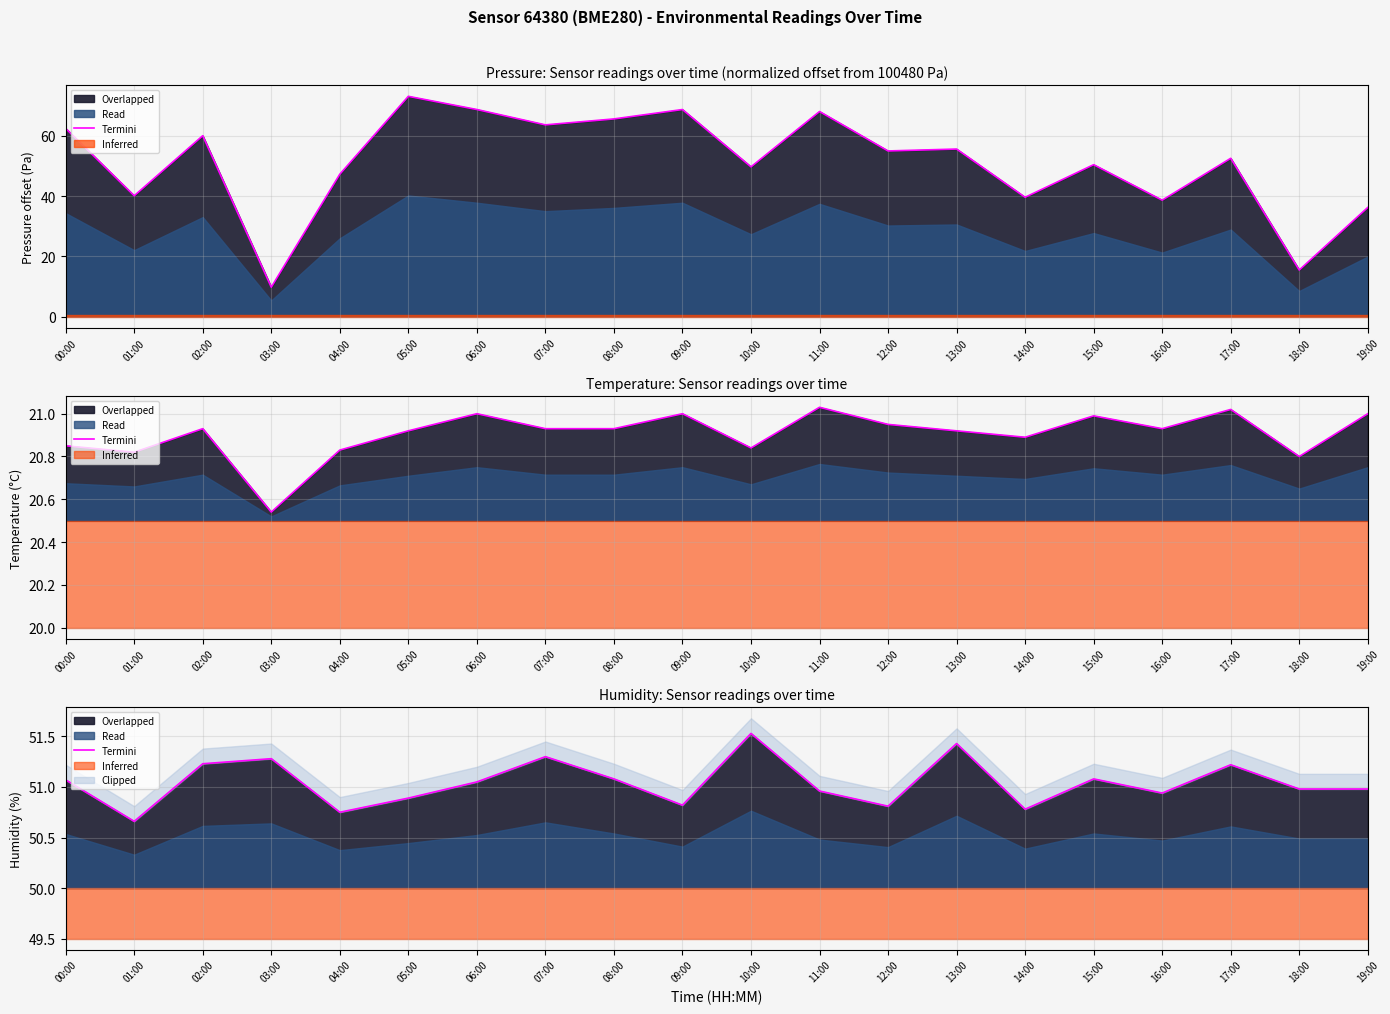

Rank the categories by value from highest to lowest.

10:00, 13:00, 07:00, 03:00, 02:00, 17:00, 08:00, 15:00, 00:00, 06:00, 18:00, 19:00, 11:00, 16:00, 05:00, 09:00, 12:00, 14:00, 04:00, 01:00